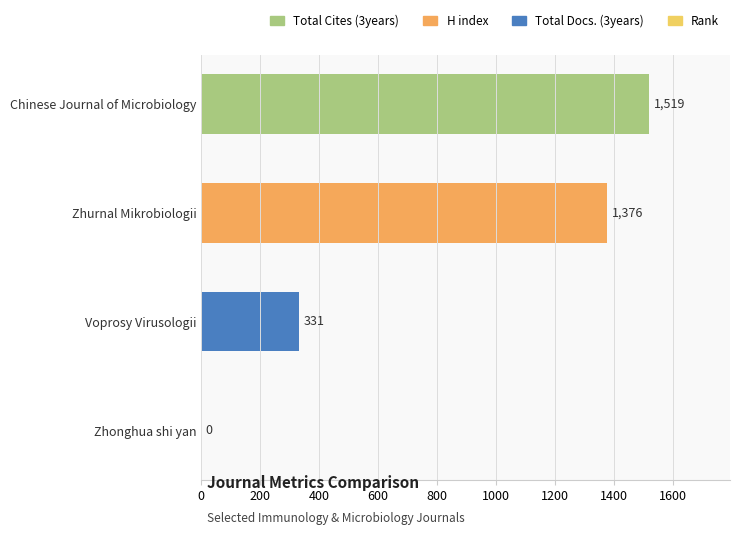

Between Zhurnal Mikrobiologii and Voprosy Virusologii, which is larger?

Zhurnal Mikrobiologii